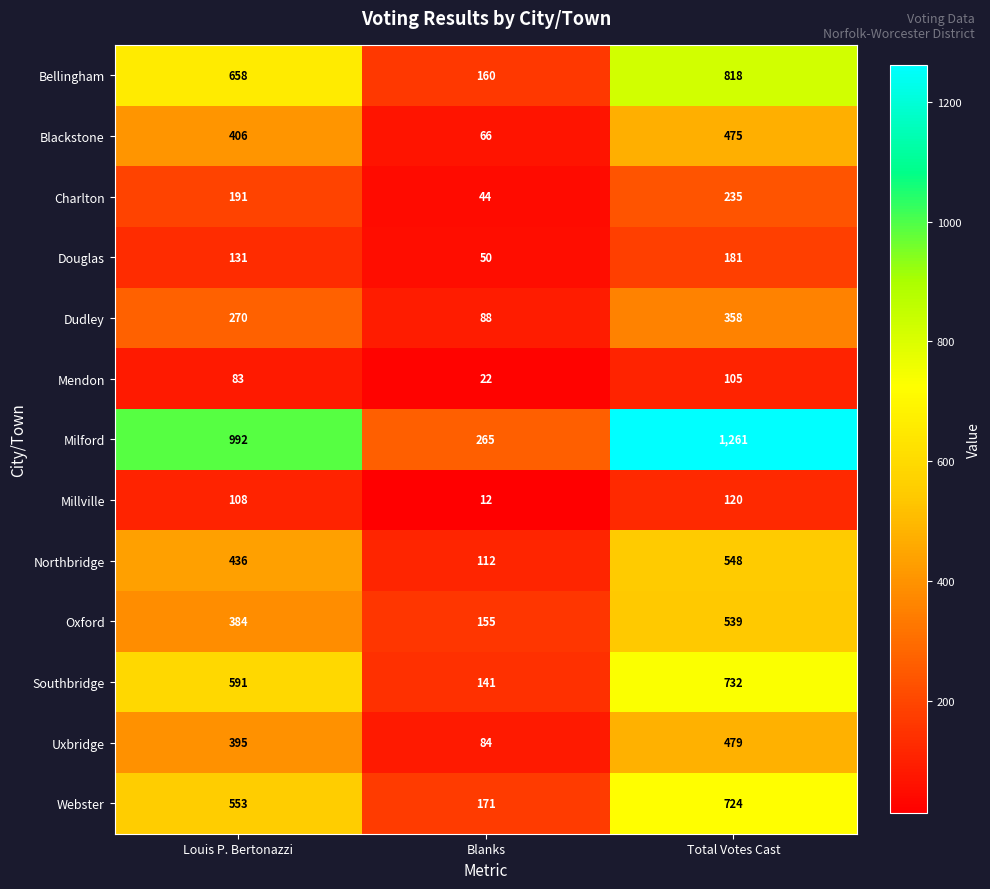

What is the difference between the Blackstone values at Total Votes Cast and Louis P. Bertonazzi?

69